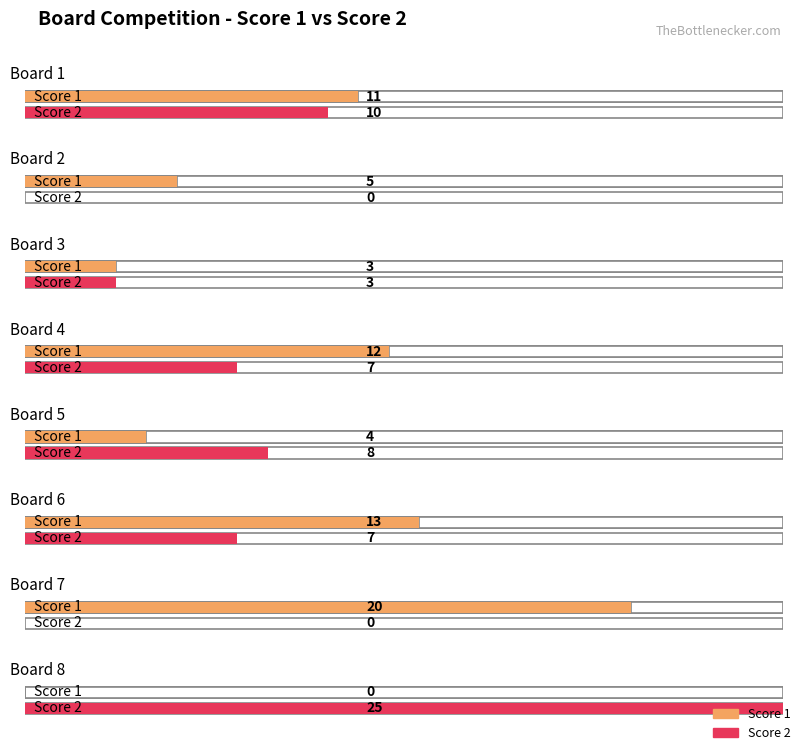

How many bars are there in each group?

2